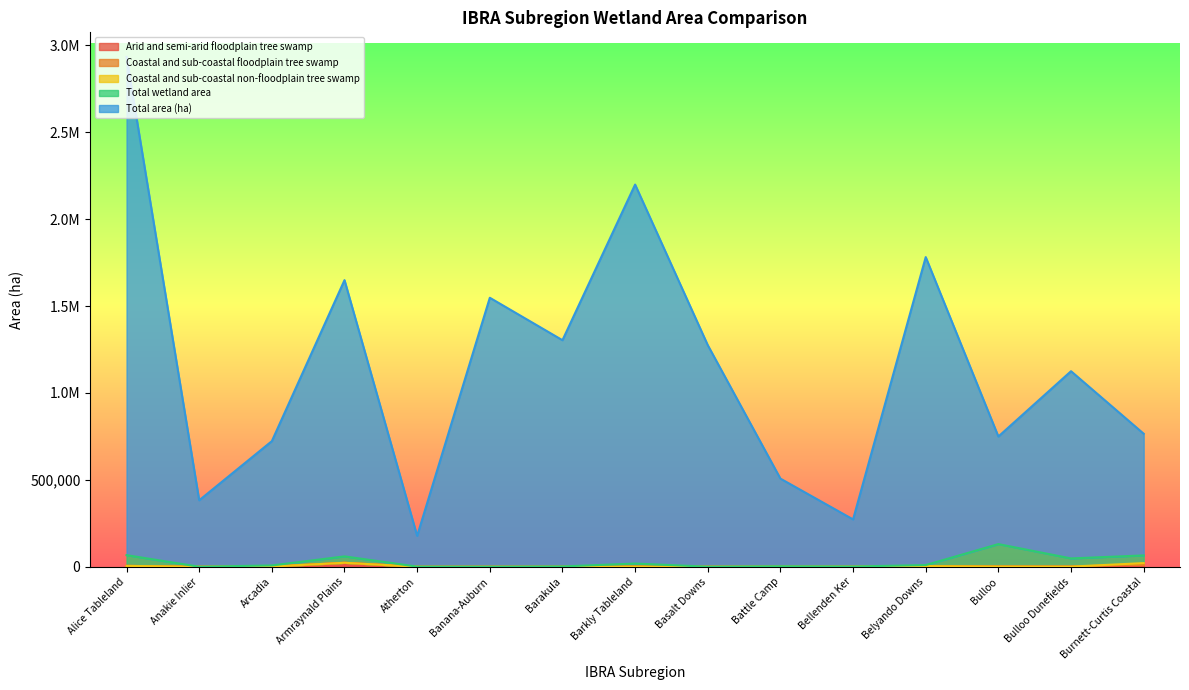

Does the chart display data point markers on the line(s)?

No